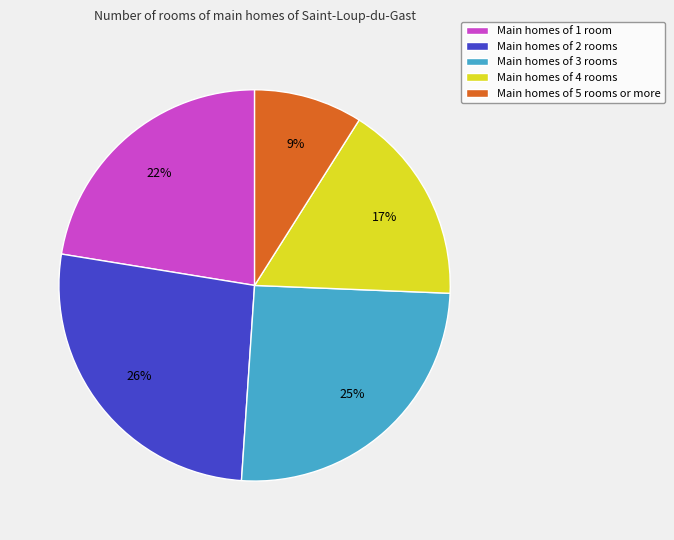

To the nearest percent, what is the difference between the Main homes of 2 rooms and Main homes of 1 room slice percentages?

4%